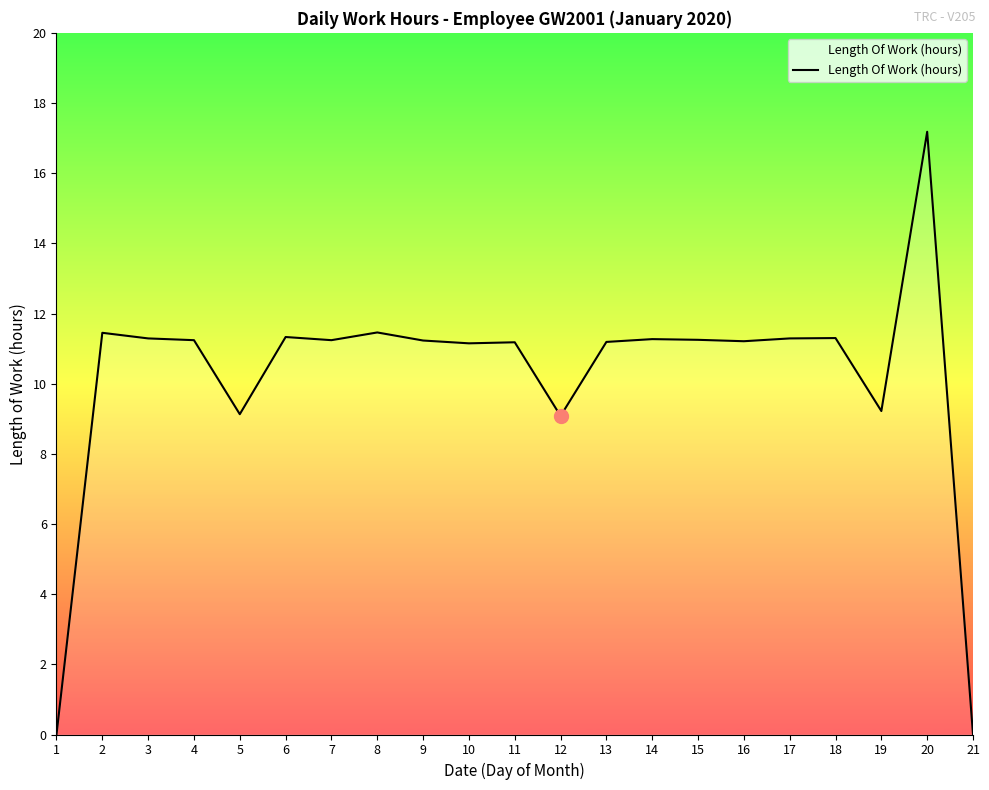

The value at 20 is 17.2. True or false?

True